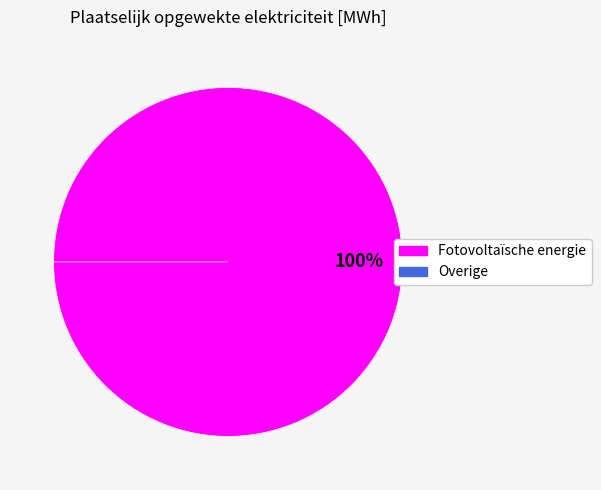

Do Fotovoltaïsche energie and Overige together represent more than half of the pie?

Yes